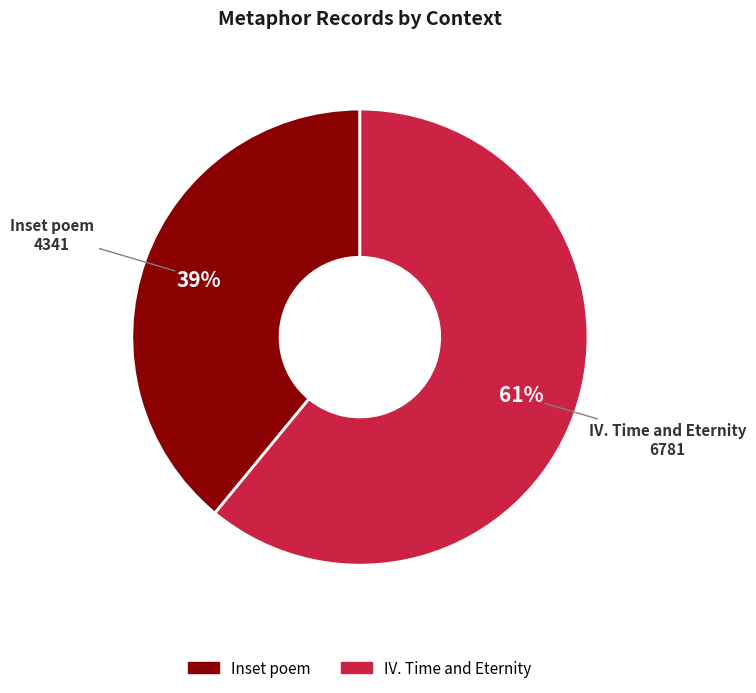

To the nearest percent, what is the difference between the largest and smallest slice percentages?

22%